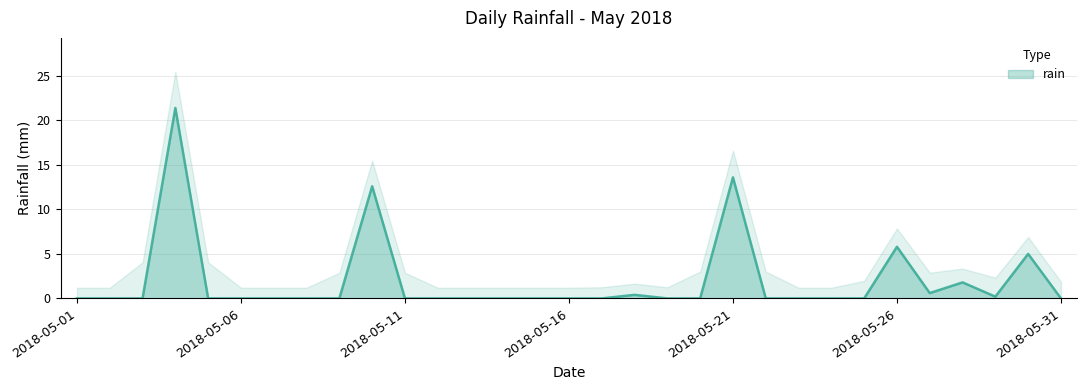

Which category has the highest value across all series?

2018-05-04